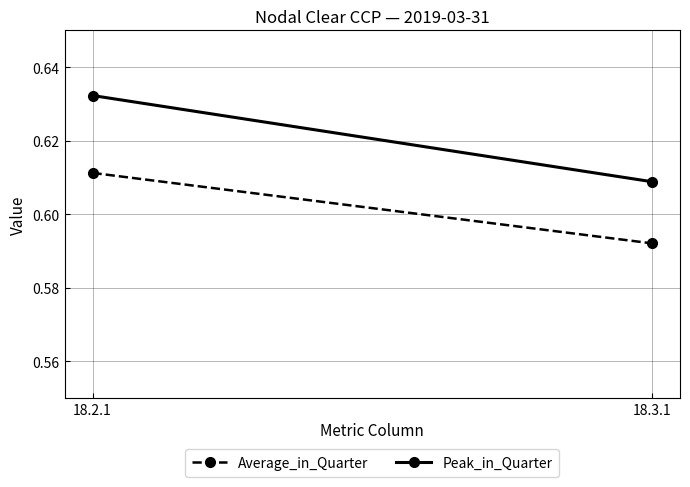

What is the label of the 1st point from the right?

18.3.1